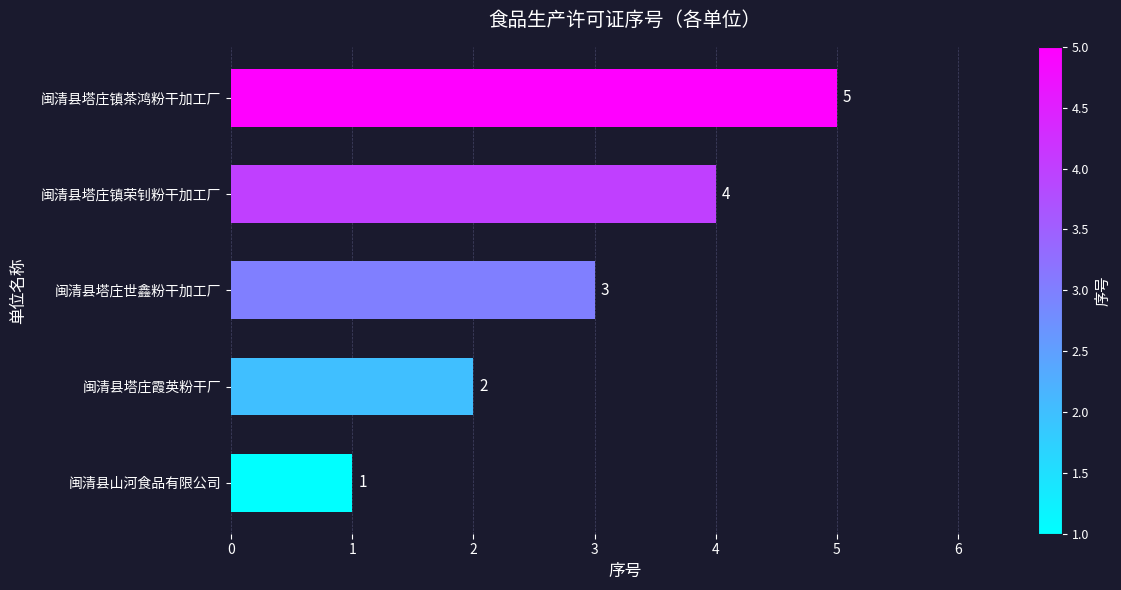

What is the difference between the maximum and minimum values?

4